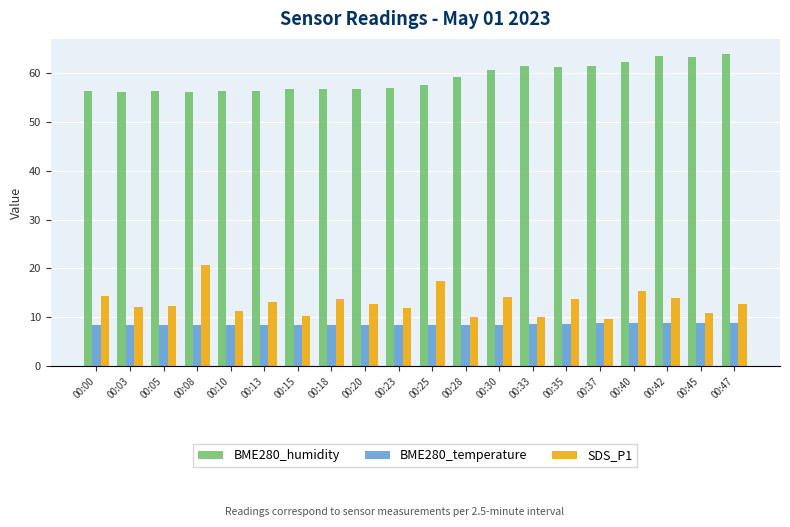

How many series are shown in this chart?

3